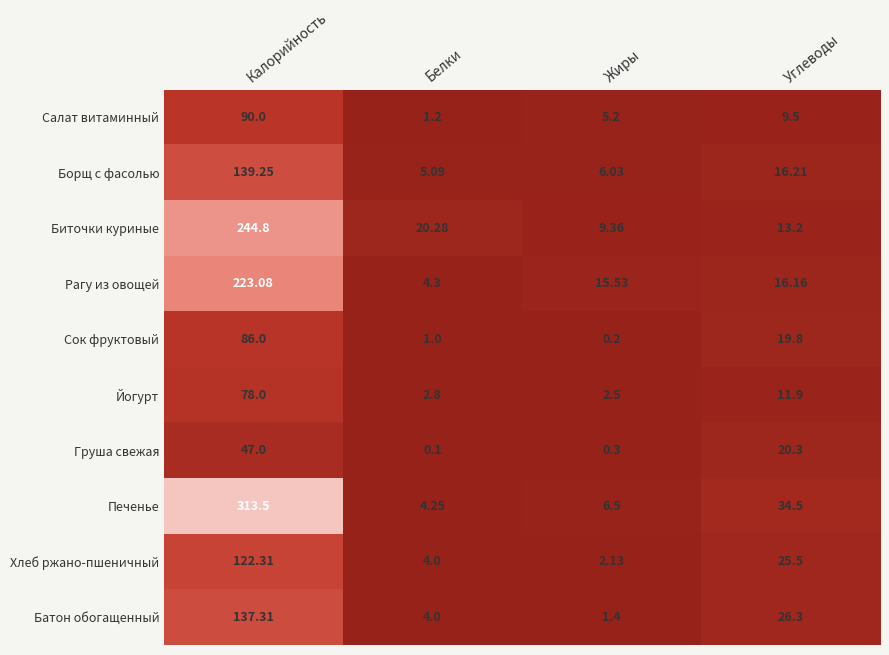

At which category is the sum across all series the highest?

Калорийность